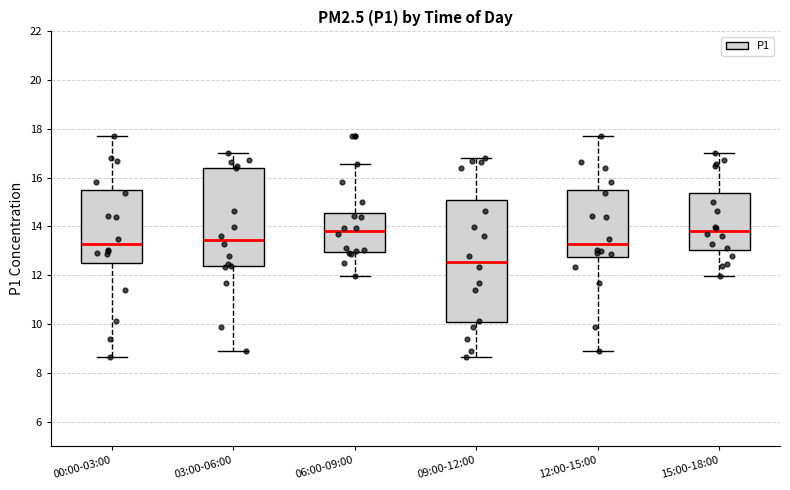

Where is the upper edge of the box for 12:00-15:00 on the y-axis? The values are not printed on the chart, so give them approximately, as read against the axis.

15.4